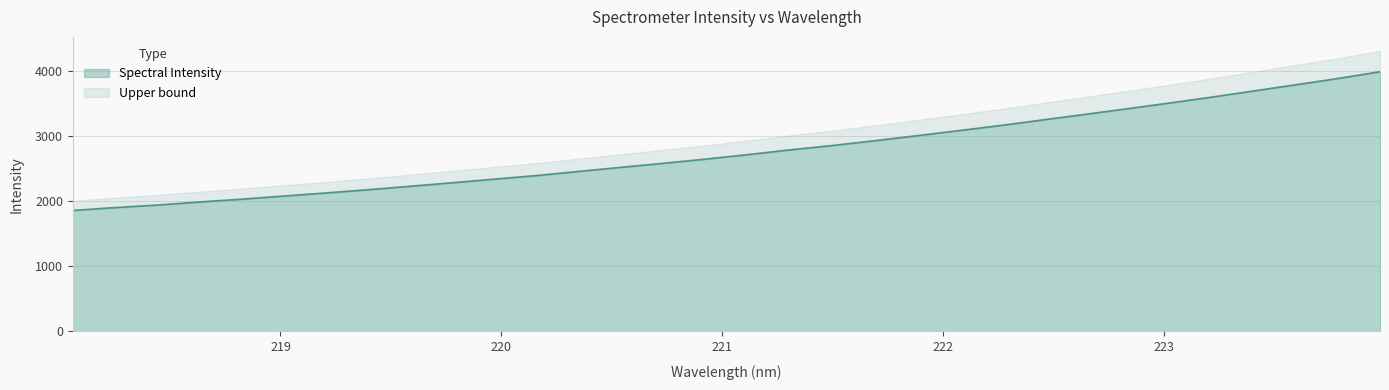

What position from the right is 223.0264?

6